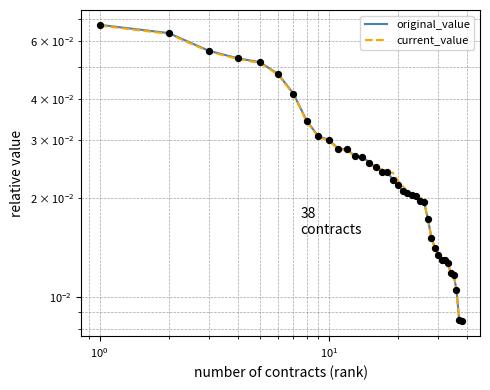

Which series has the widest spread of Y values?

original_value